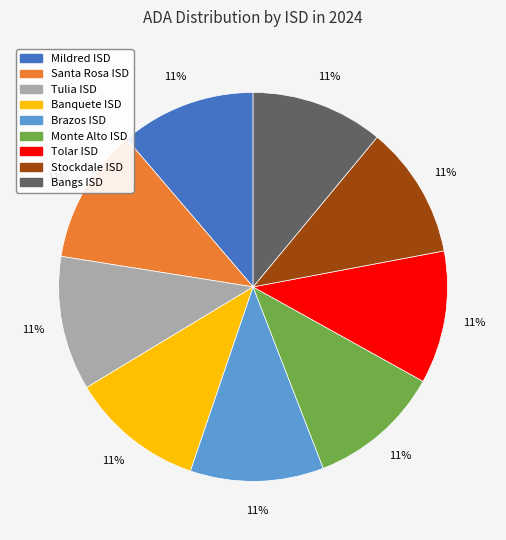

Is there any slice that represents more than half of the pie?

No